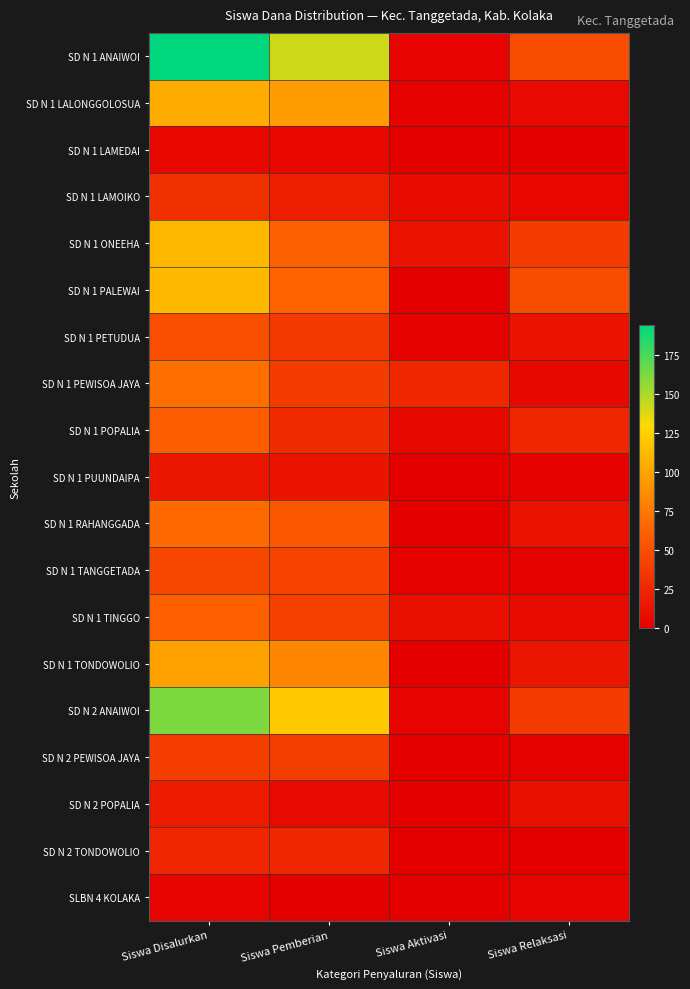

How many categories are shown in the chart?

4